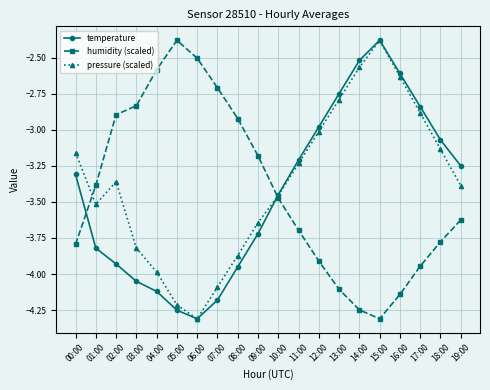

What is the total value across all series at 04:00?

-10.7